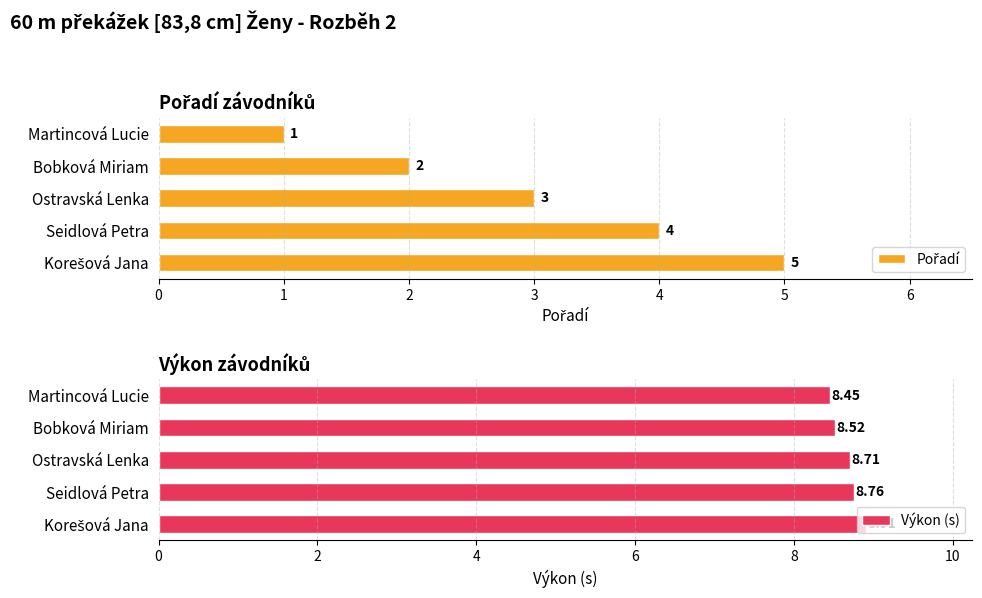

At which label is Výkon (s) closest to 8?

Martincová Lucie